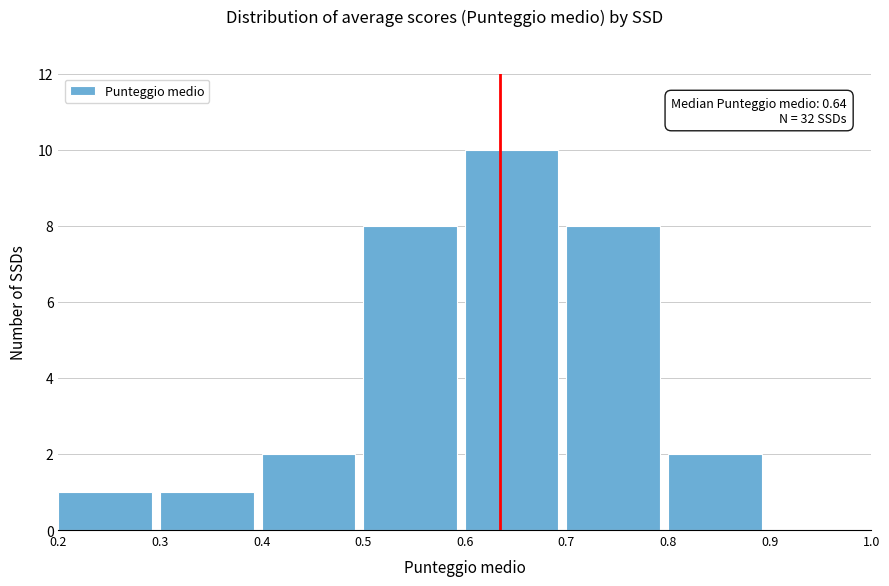

Which range on the x-axis has the tallest bar?

0.6 to 0.7